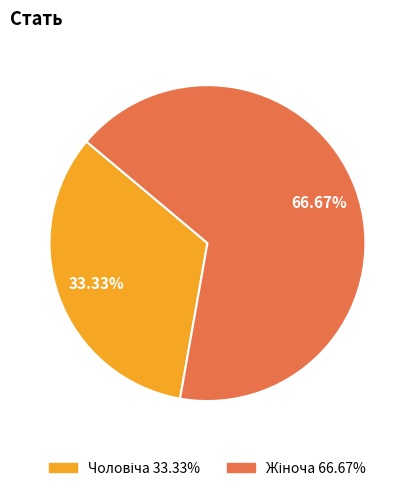

Does any single category account for the majority?

Yes